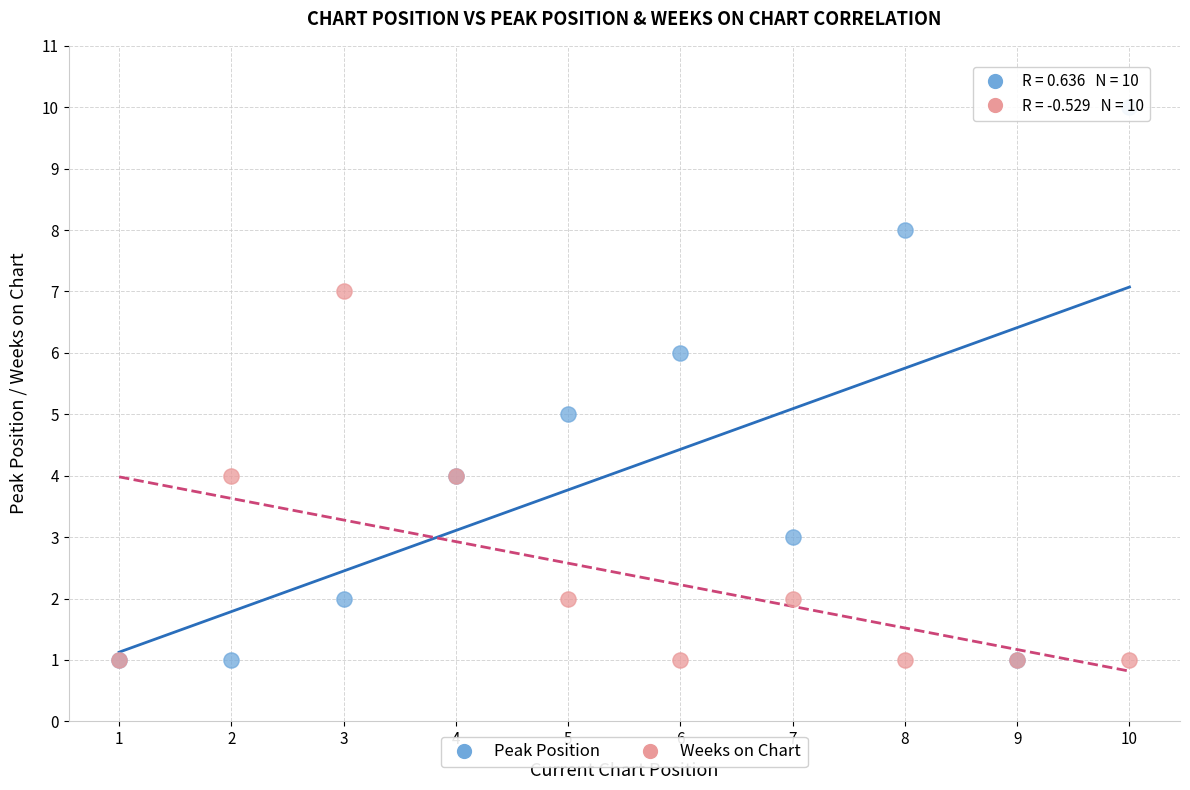

Which series contains the highest Y value?

Peak Position